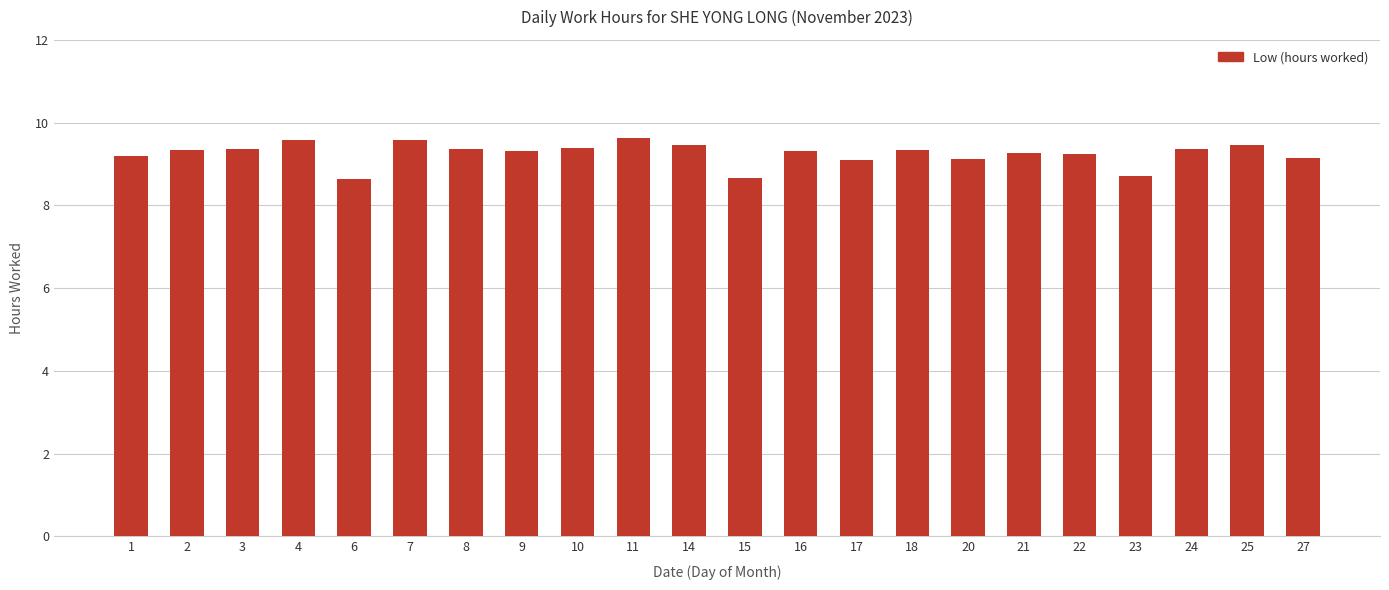

The chart shows a value of 9.5 at 25. True or false?

True